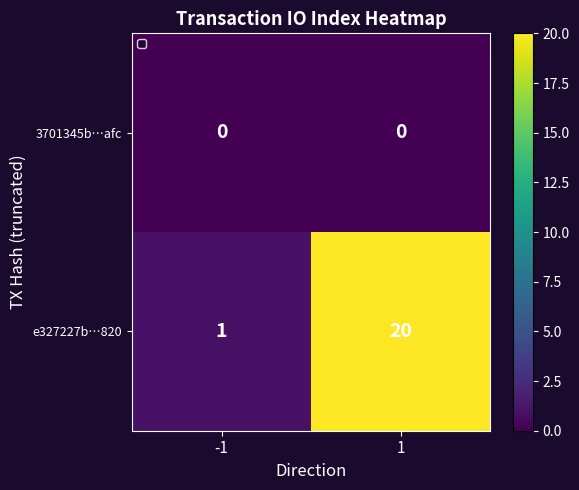

What is the difference between the highest and lowest values at 1?

20